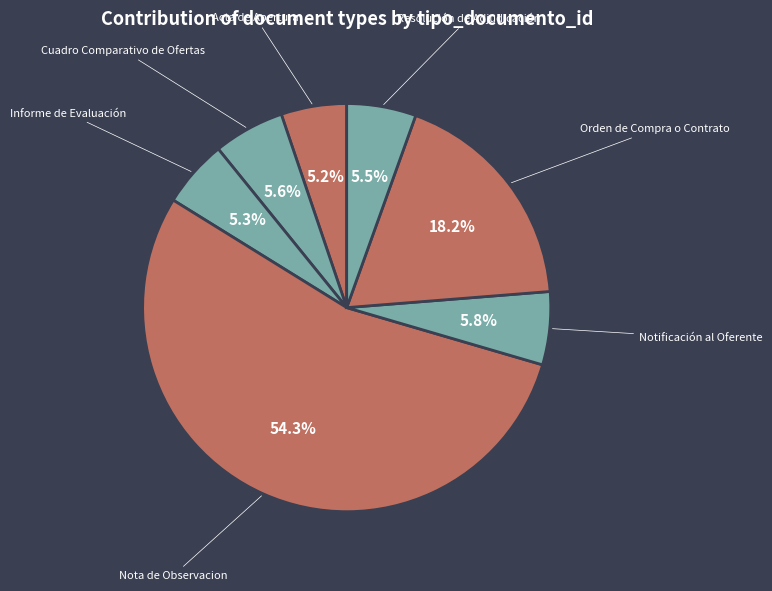

True or false: Orden de Compra o Contrato accounts for 18% of the total.

True